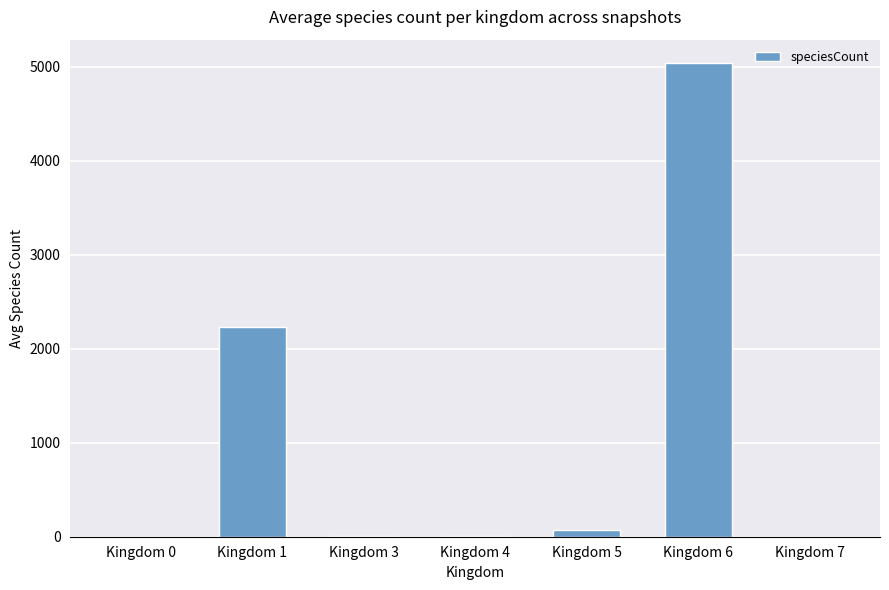

What is the sum of all values?

7353.5